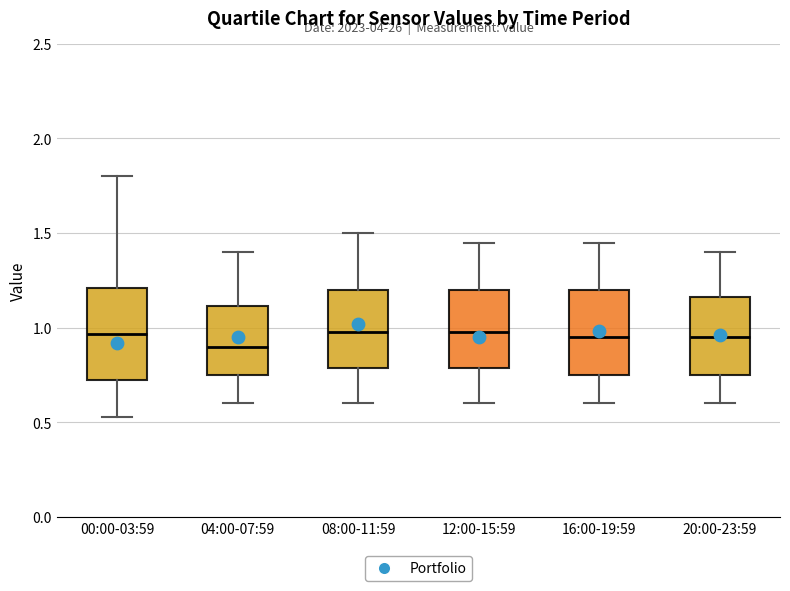

Reading left to right, read every box against the y-axis: the position of its median line, the range the box covers, and the ends of its whiskers. The values are not printed on the chart, so give them approximately, as read against the axis.

00:00-03:59: median 0.95, box 0.70 to 1.20, whiskers 0.55 to 1.80
04:00-07:59: median 0.90, box 0.75 to 1.10, whiskers 0.60 to 1.40
08:00-11:59: median 1.00, box 0.80 to 1.20, whiskers 0.60 to 1.50
12:00-15:59: median 1.00, box 0.80 to 1.20, whiskers 0.60 to 1.45
16:00-19:59: median 0.95, box 0.75 to 1.20, whiskers 0.60 to 1.45
20:00-23:59: median 0.95, box 0.75 to 1.15, whiskers 0.60 to 1.40